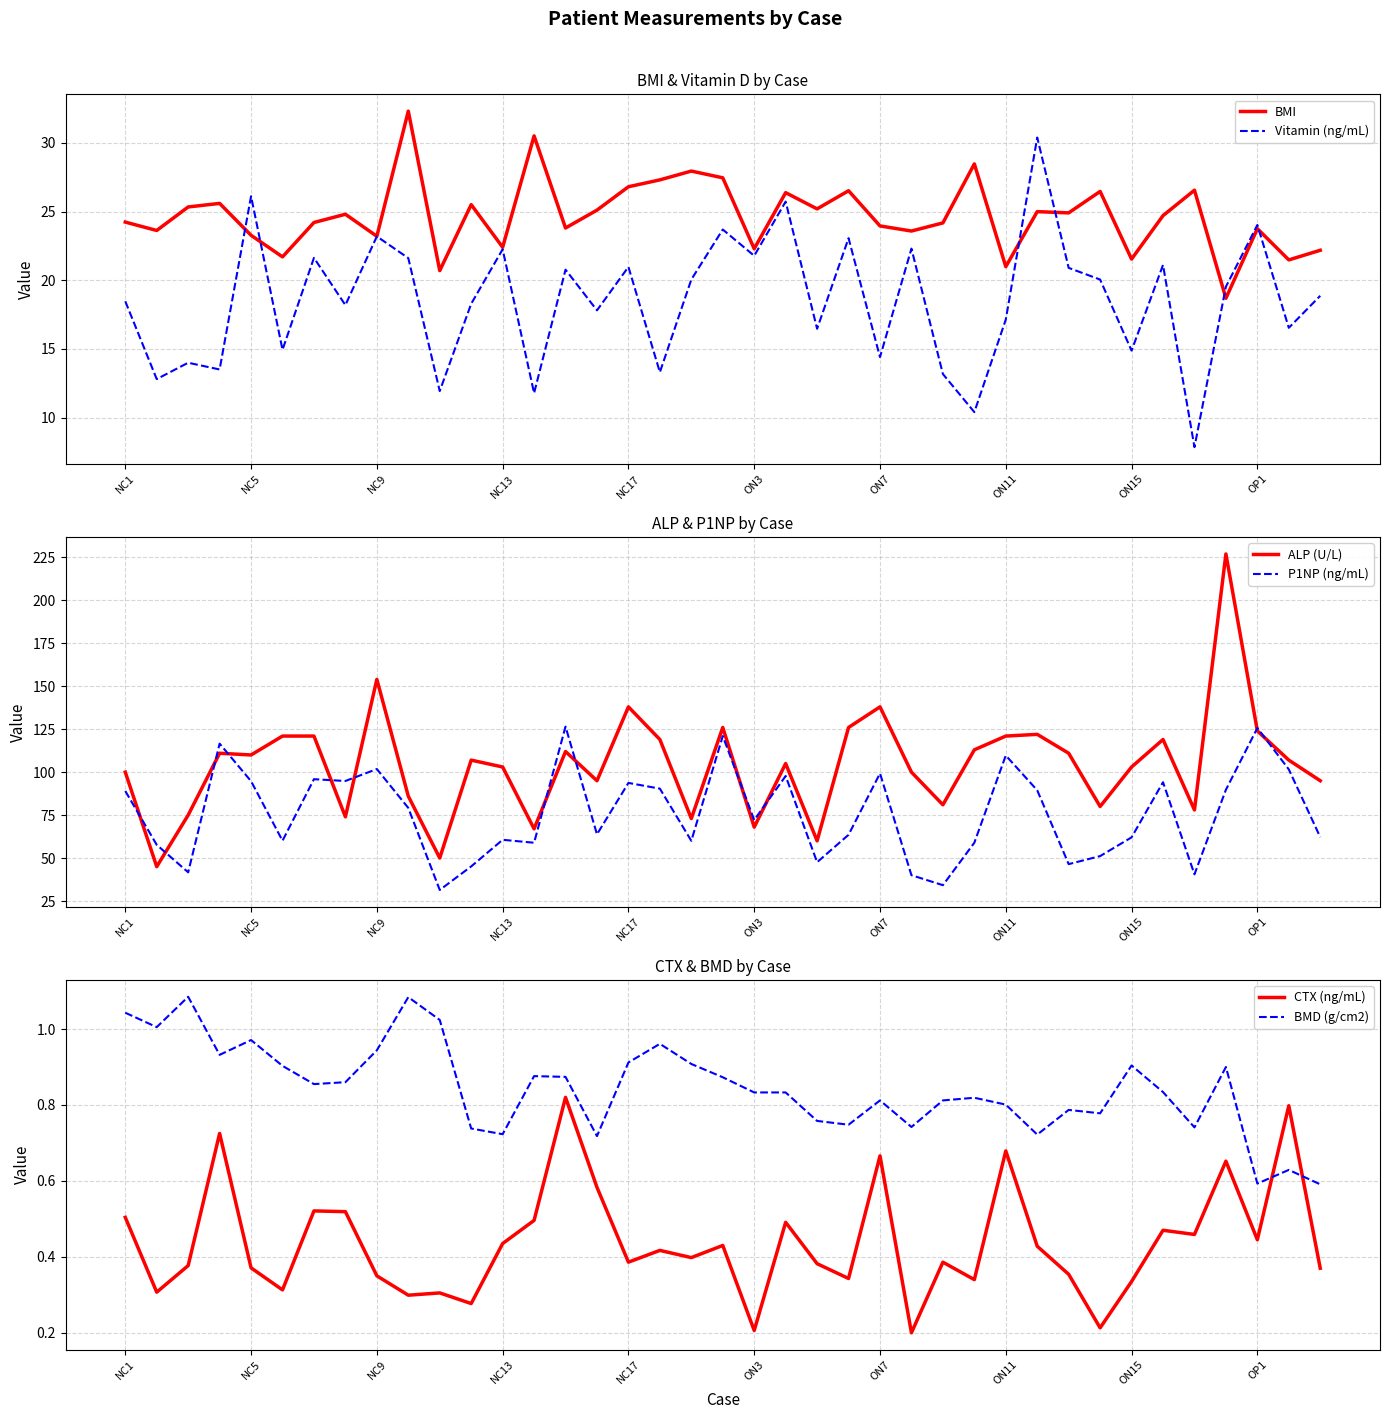

The Vitamin (ng/mL) series shows 15.1 at ON3. True or false?

False